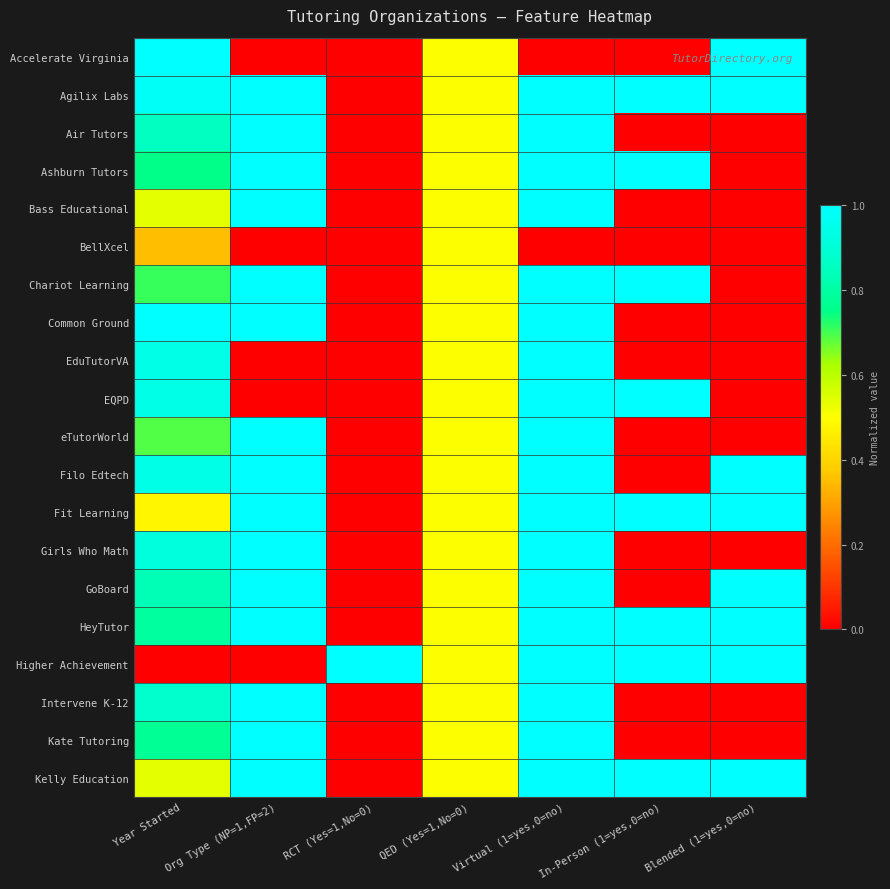

Between RCT (Yes=1,No=0) and Virtual (1=yes,0=no), which series saw the biggest shift?

Agilix Labs